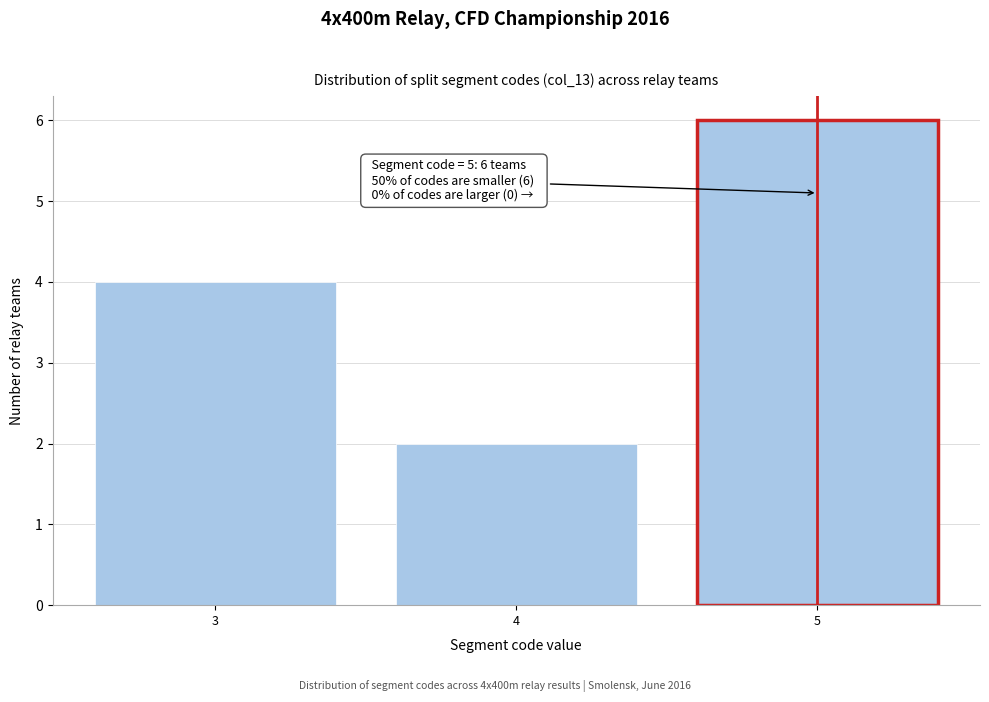

Reading left to right, list all the values displayed in this chart.

4	2	6